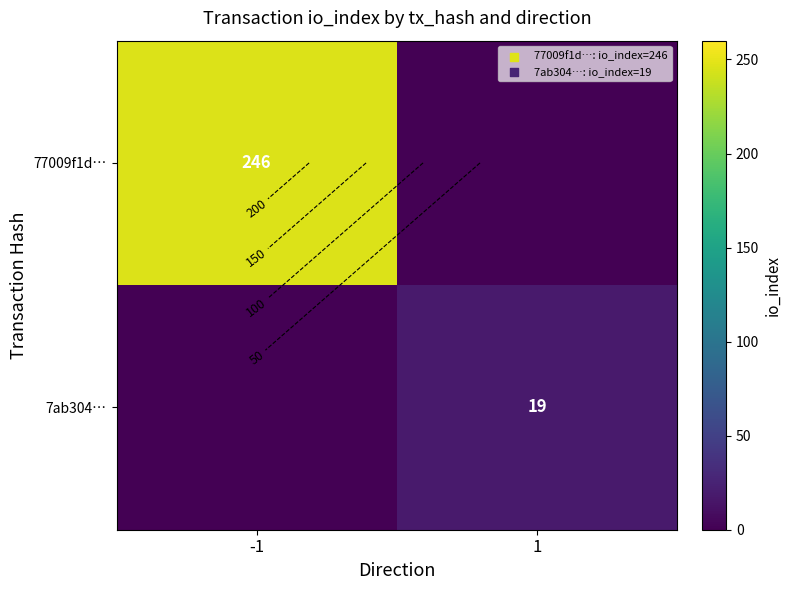

How many 77009f1d… values are between 0 and 246?

2